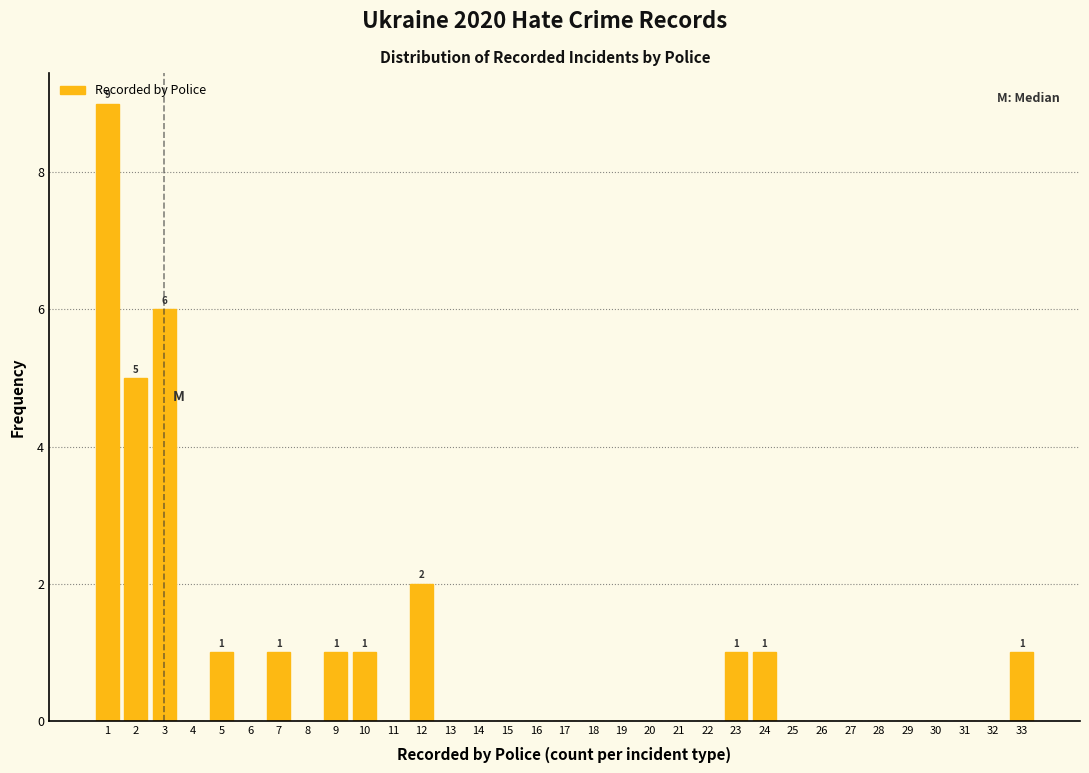

What is the maximum value shown in the chart?

9